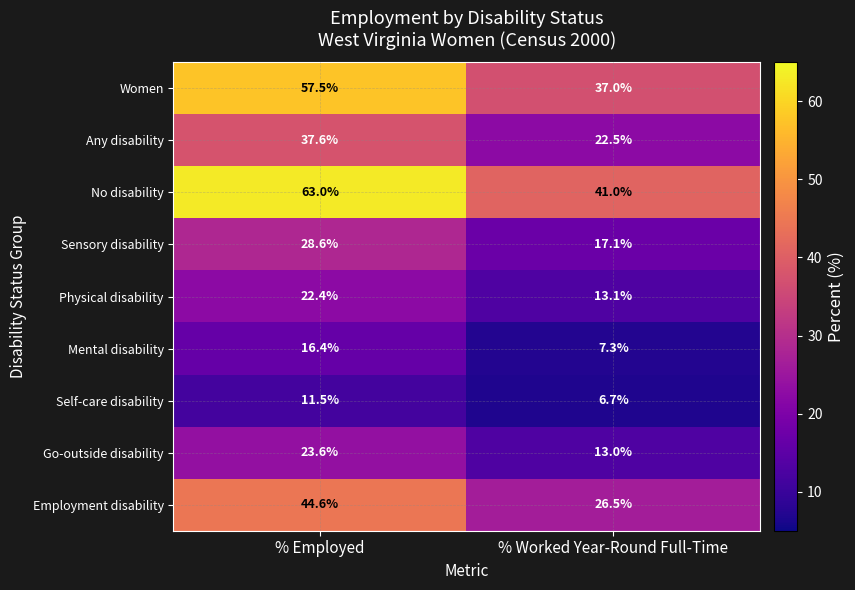

Reading right to left, transcribe all the data shown in this chart.

Women: % Worked Year-Round Full-Time=37.0	% Employed=57.5
Any disability: % Worked Year-Round Full-Time=22.5	% Employed=37.6
No disability: % Worked Year-Round Full-Time=41.0	% Employed=63.0
Sensory disability: % Worked Year-Round Full-Time=17.1	% Employed=28.6
Physical disability: % Worked Year-Round Full-Time=13.1	% Employed=22.4
Mental disability: % Worked Year-Round Full-Time=7.3	% Employed=16.4
Self-care disability: % Worked Year-Round Full-Time=6.7	% Employed=11.5
Go-outside disability: % Worked Year-Round Full-Time=13.0	% Employed=23.6
Employment disability: % Worked Year-Round Full-Time=26.5	% Employed=44.6